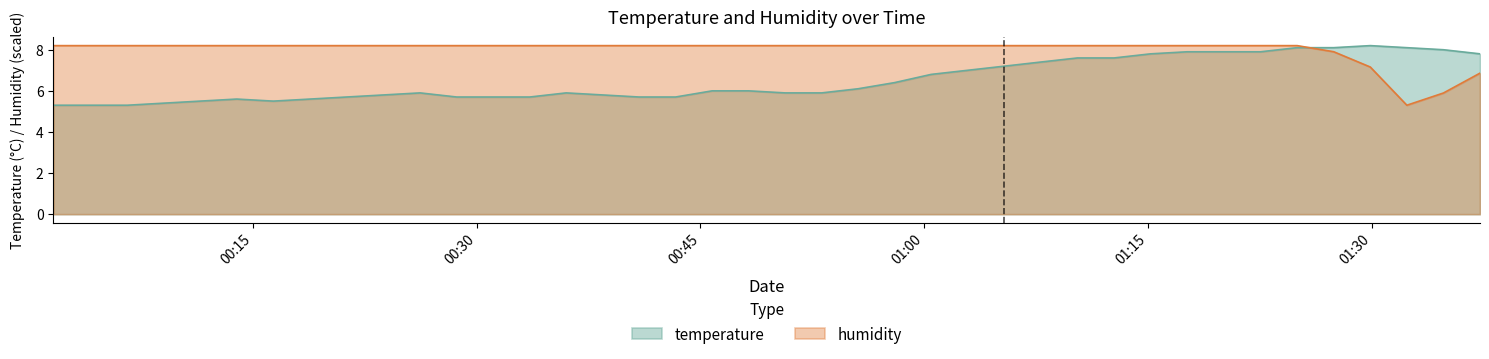

What is the label of the 12th point from the right?

2024-01-30T01:10:15